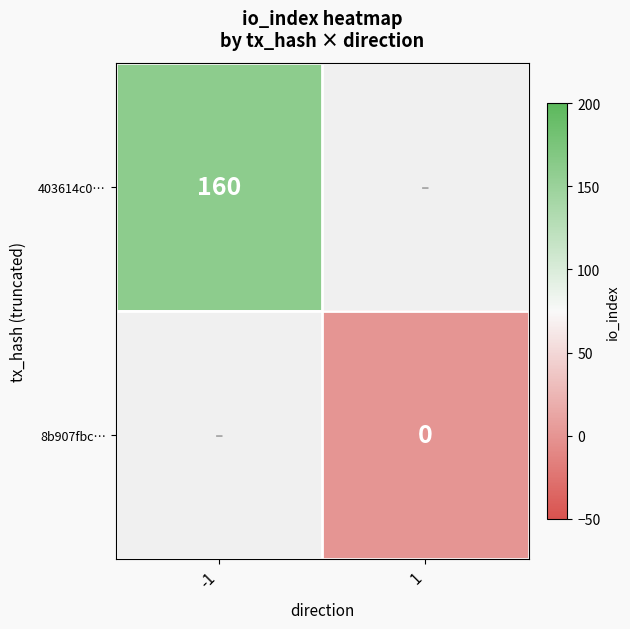

The value of 403614c0… at -1 is 71. True or false?

False